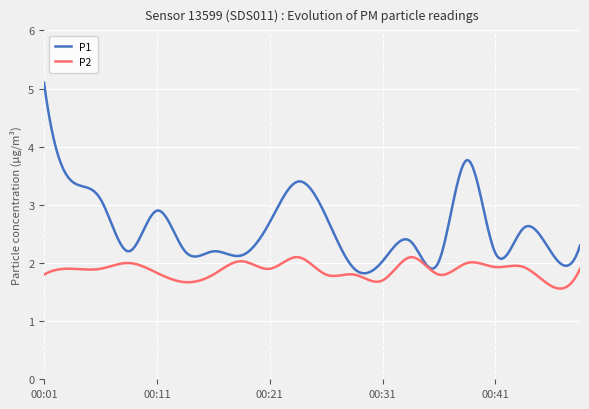

What is the greatest value displayed?

5.1